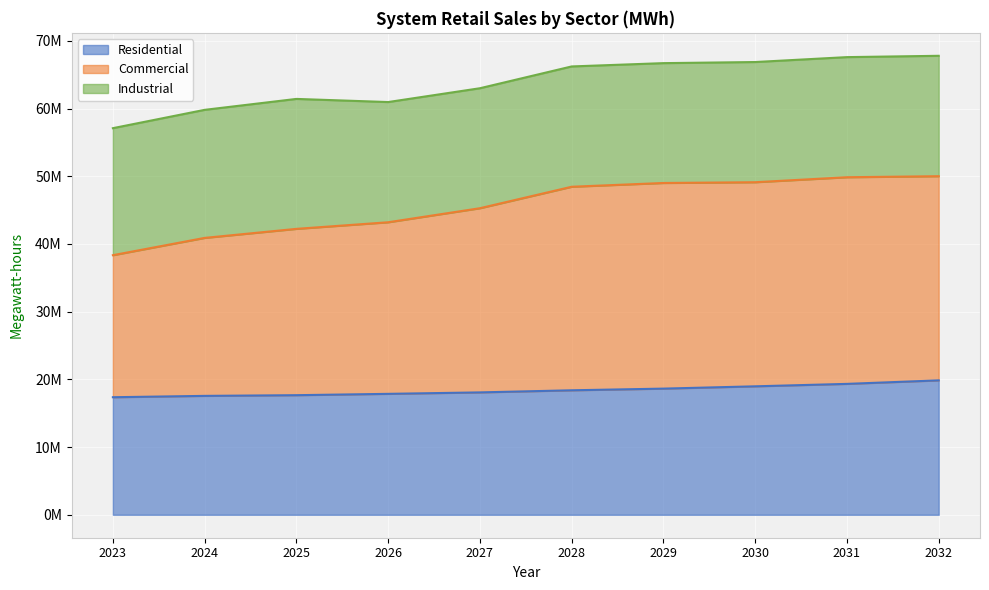

At which category is the sum across all series the highest?

2032